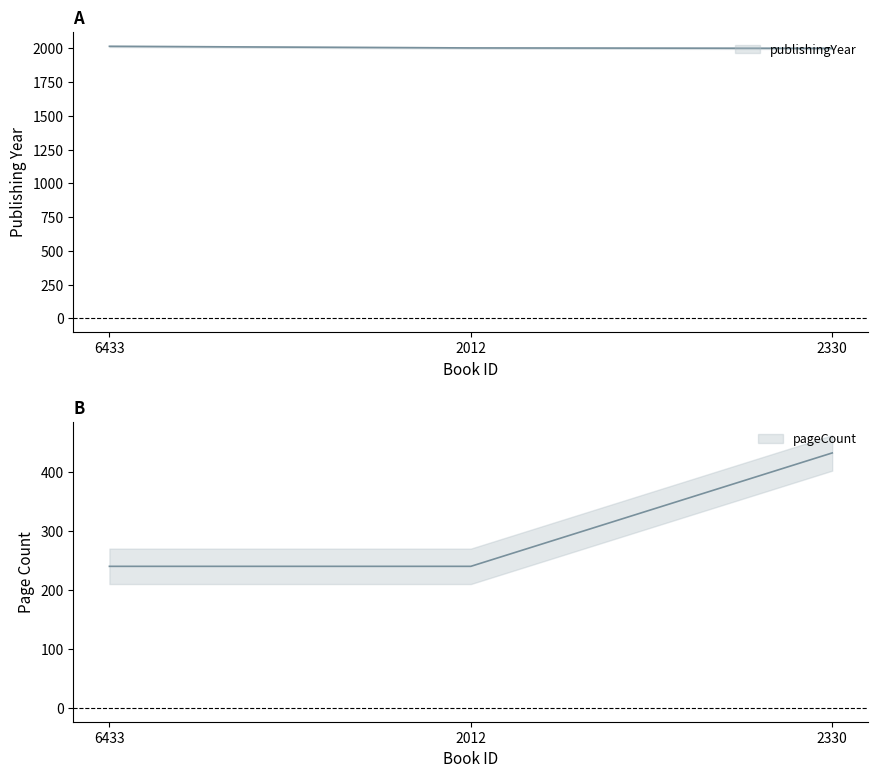

Which series changed the most between 6433 and 2330?

pageCount